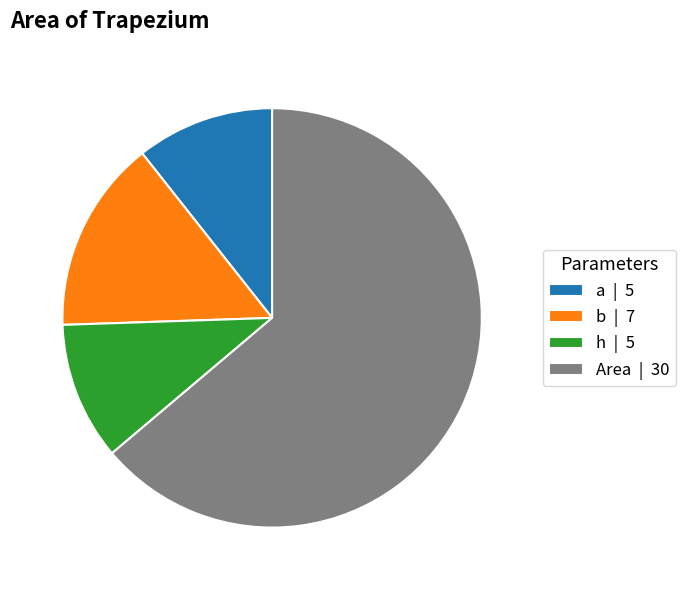

Does any single category account for the majority?

Yes